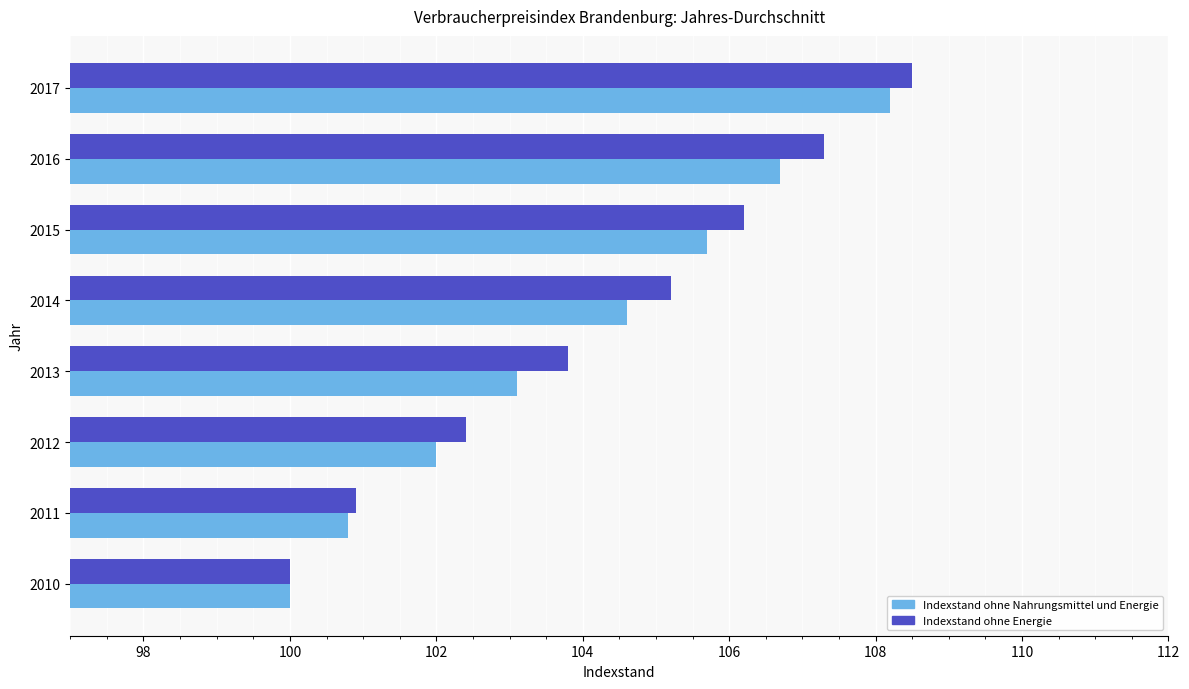

Count the number of categories in the chart.

8